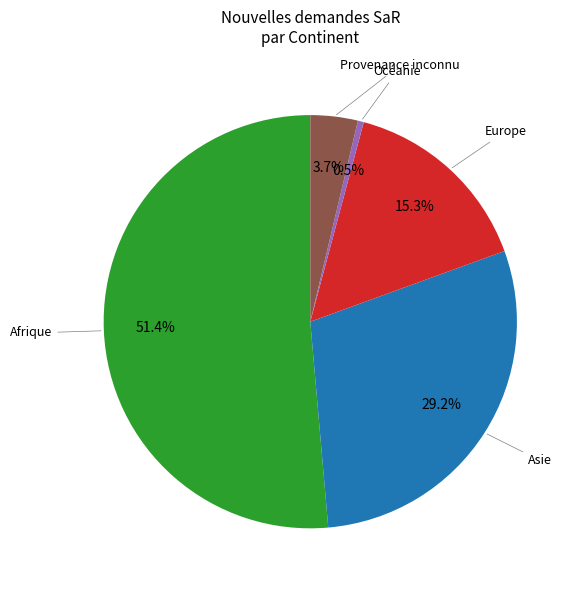

Count the number of slices in the pie.

5